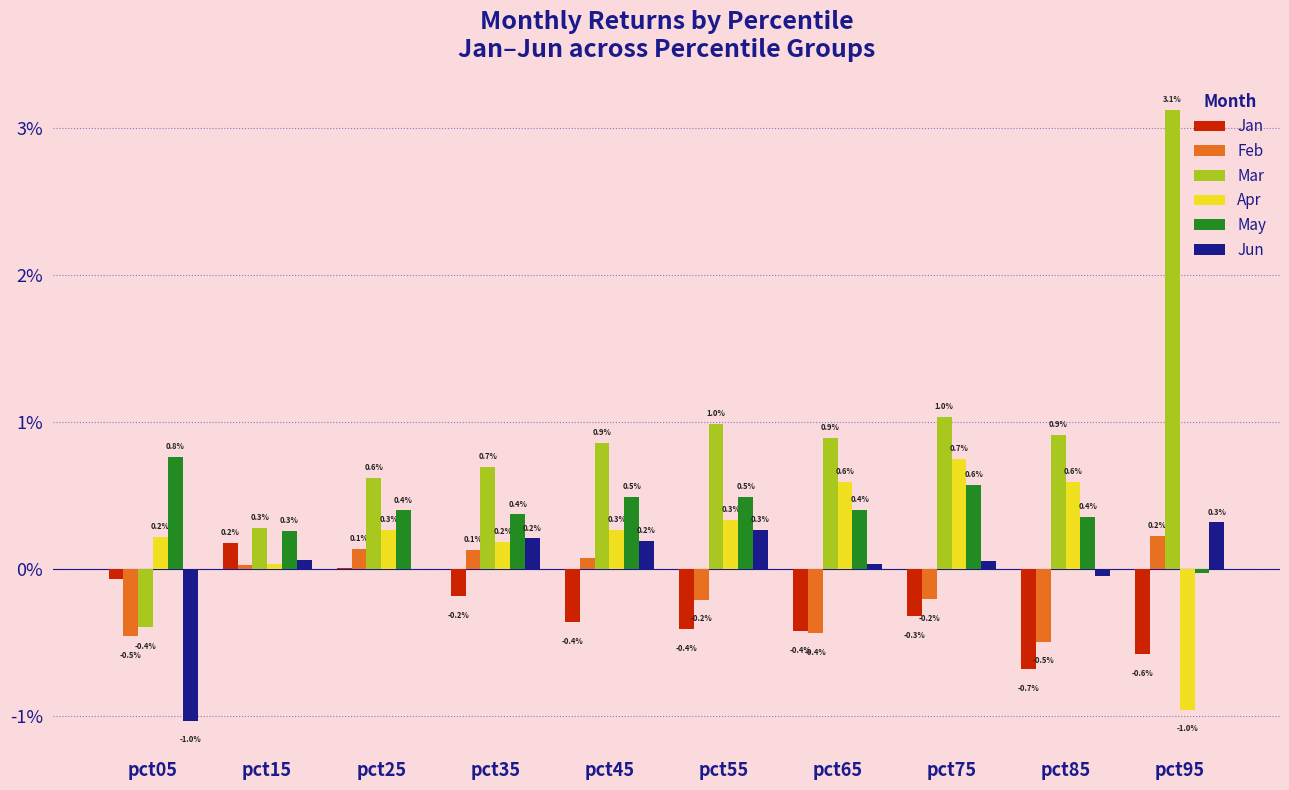

What are all the series names shown in the legend?

Jan, Feb, Mar, Apr, May, Jun